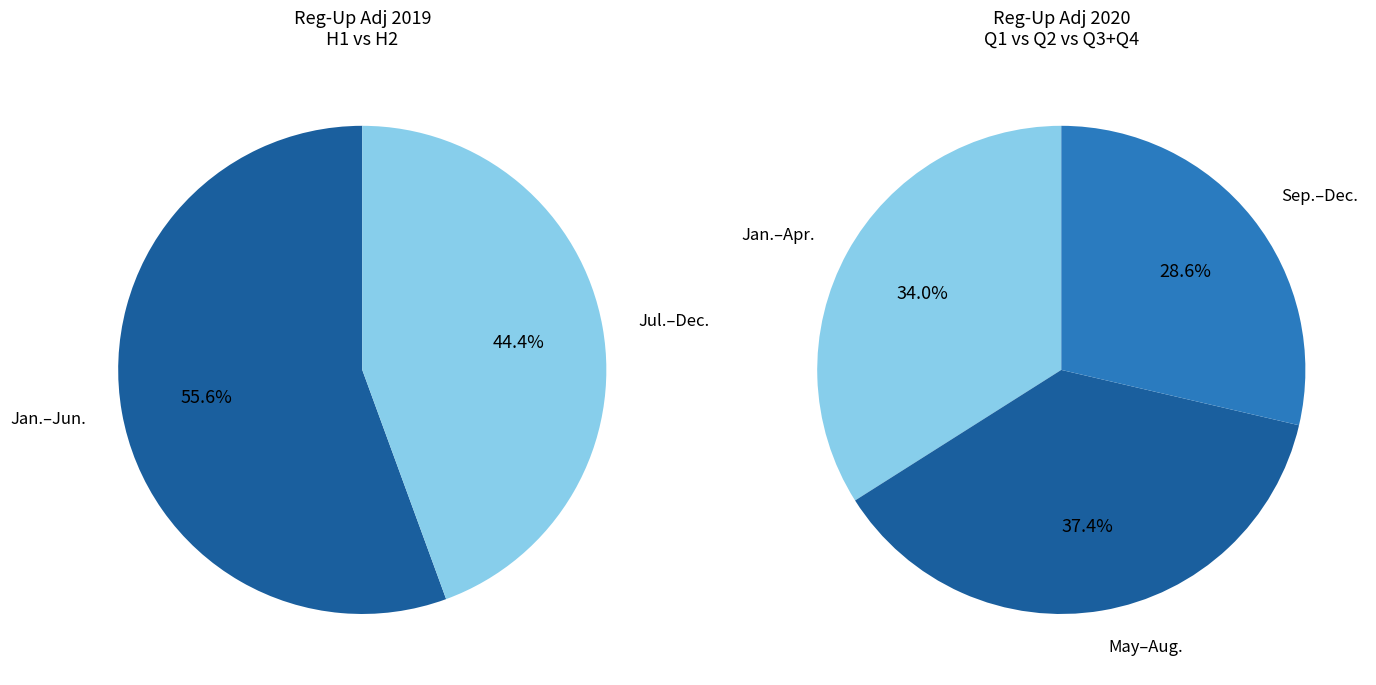

Between Jun. and Sep., which series saw the biggest shift?

Reg-Up Adj 2020